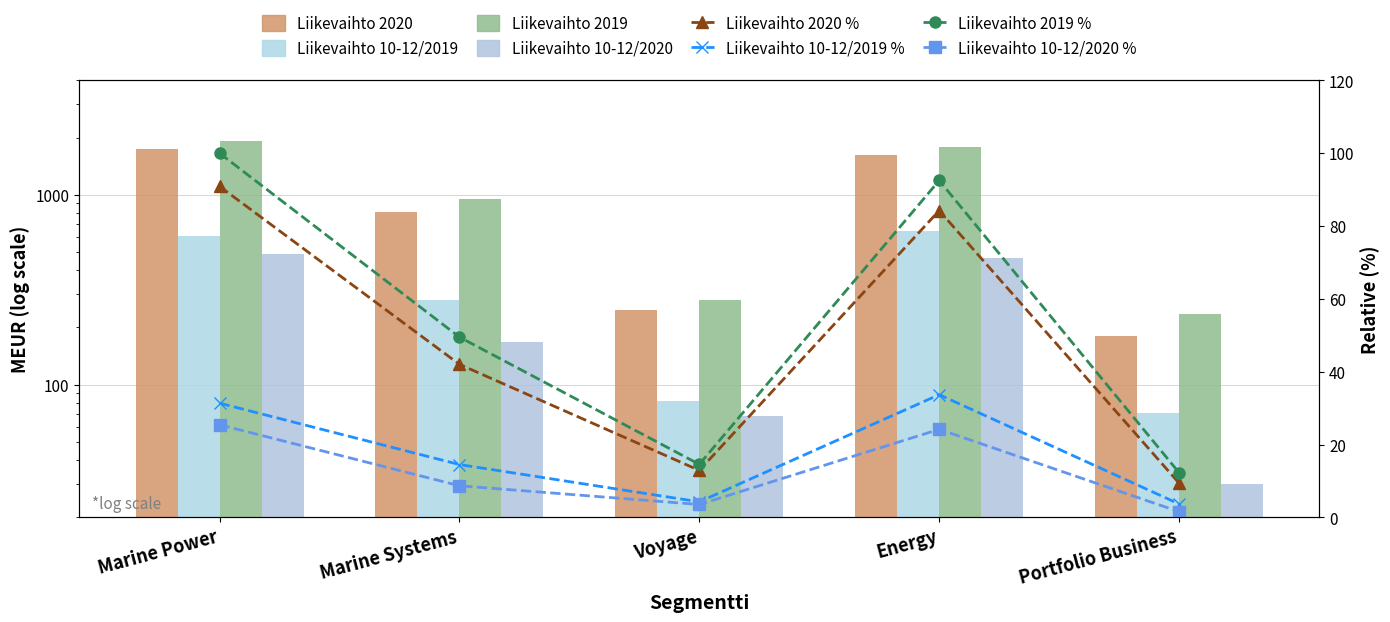

What is the approximate value of Liikevaihto 2020 at Voyage, to the nearest 10?

250